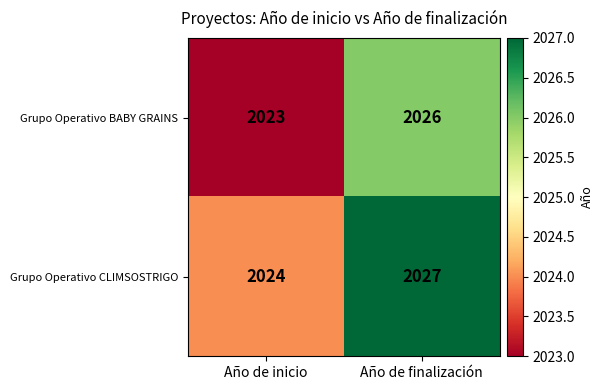

The Grupo Operativo BABY GRAINS series shows 2023 at Año de inicio. True or false?

True